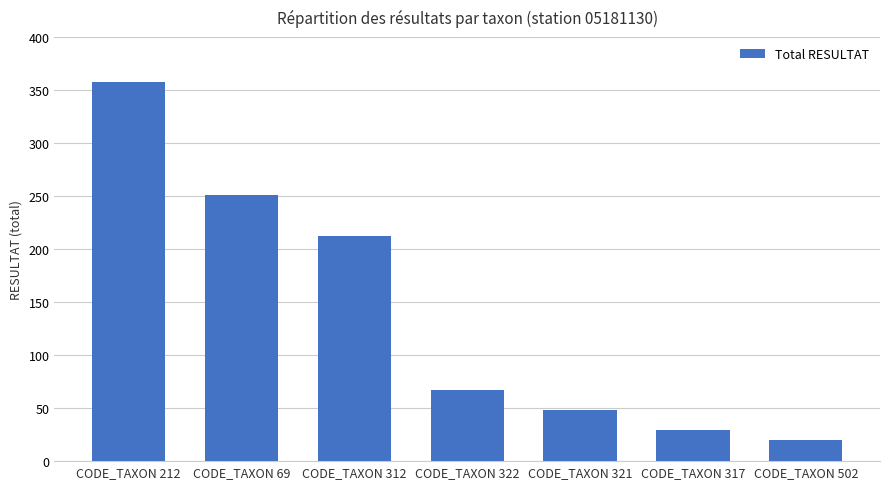

Reading right to left, list all the values displayed in this chart.

CODE_TAXON 502=20	CODE_TAXON 317=29	CODE_TAXON 321=48	CODE_TAXON 322=67	CODE_TAXON 312=212	CODE_TAXON 69=251	CODE_TAXON 212=358